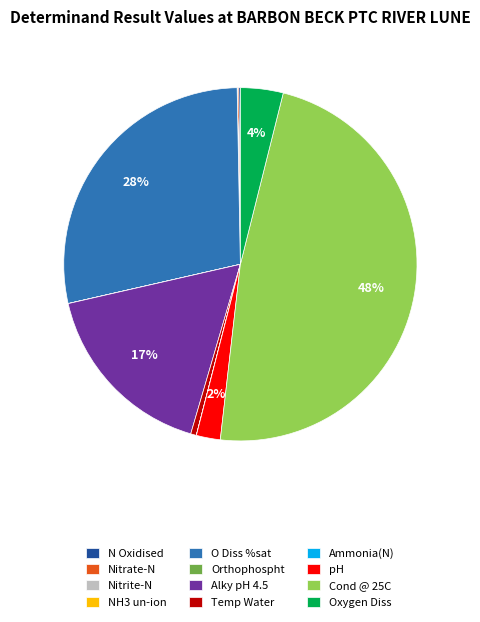

To the nearest percent, what is the difference between the pH and Cond @ 25C slice percentages?

46%